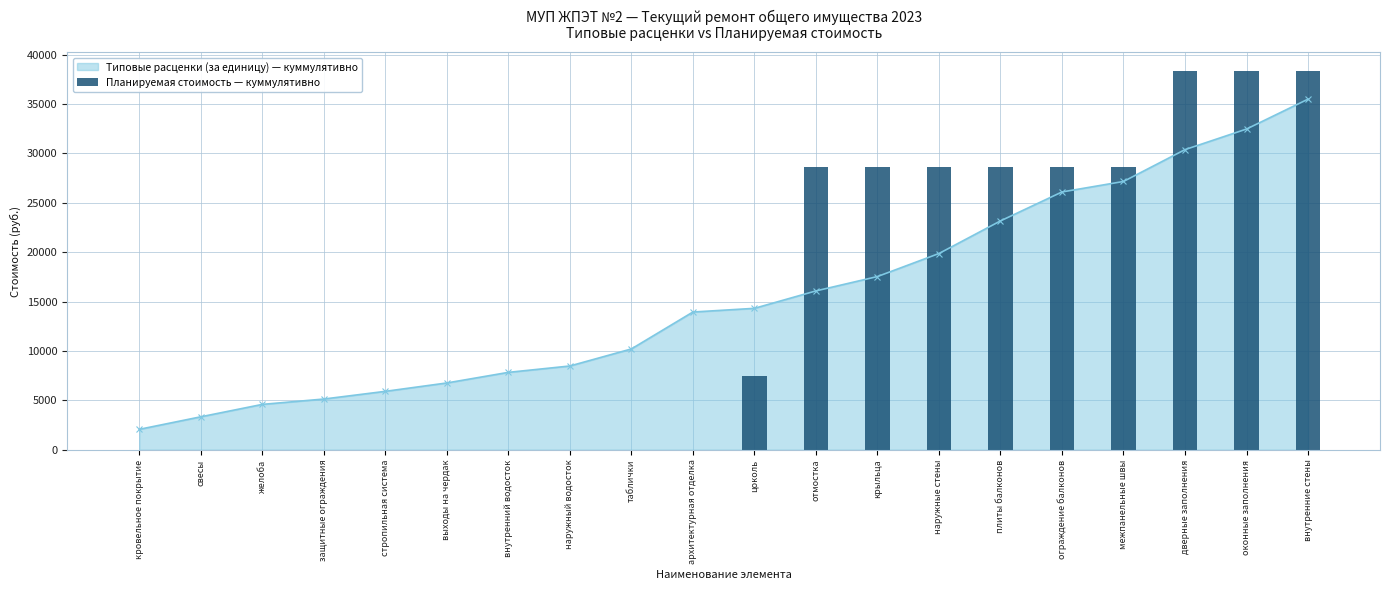

What is the label of the 13th bar from the left?

крыльца